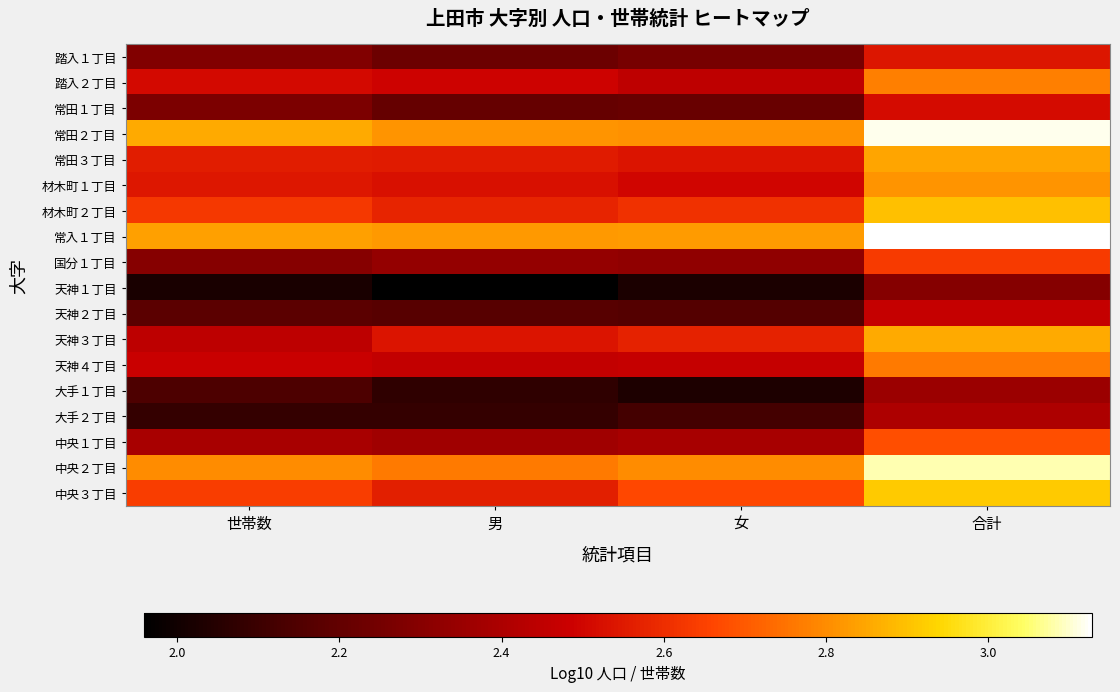

At which category does the chart reach its minimum across all series?

男